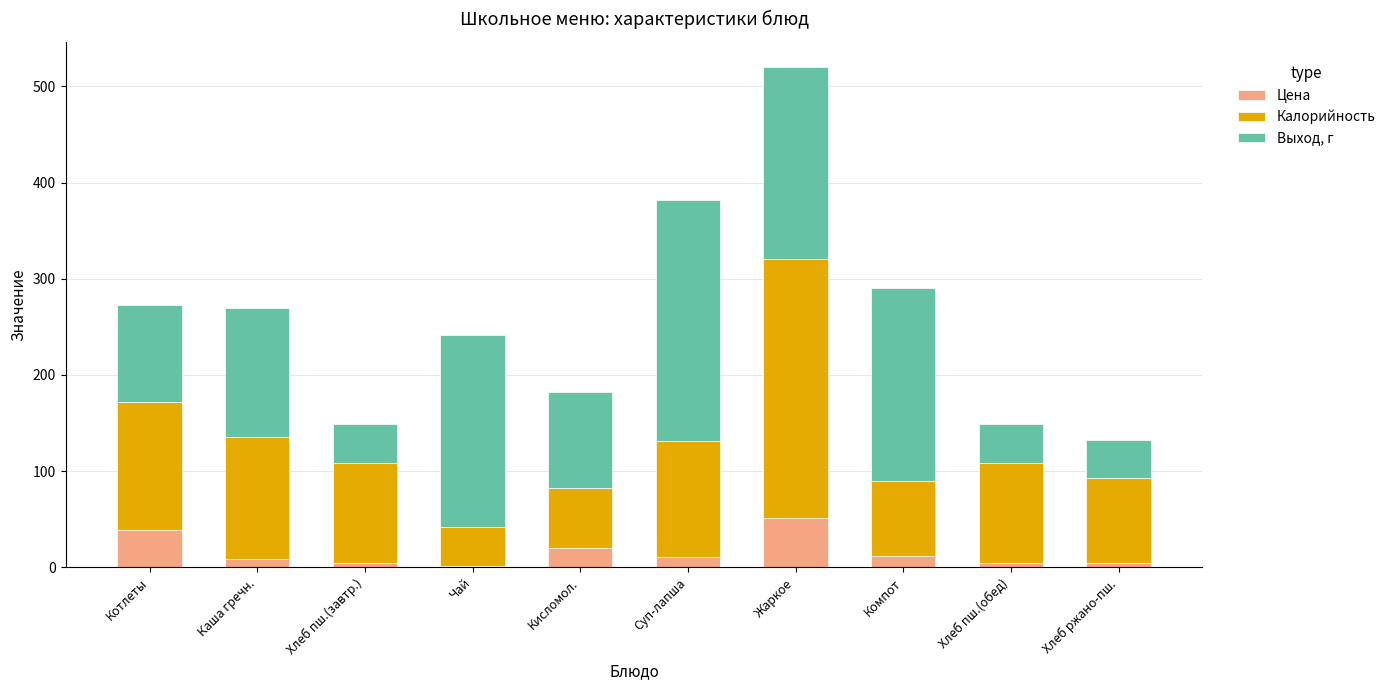

How many series are shown in this chart?

3